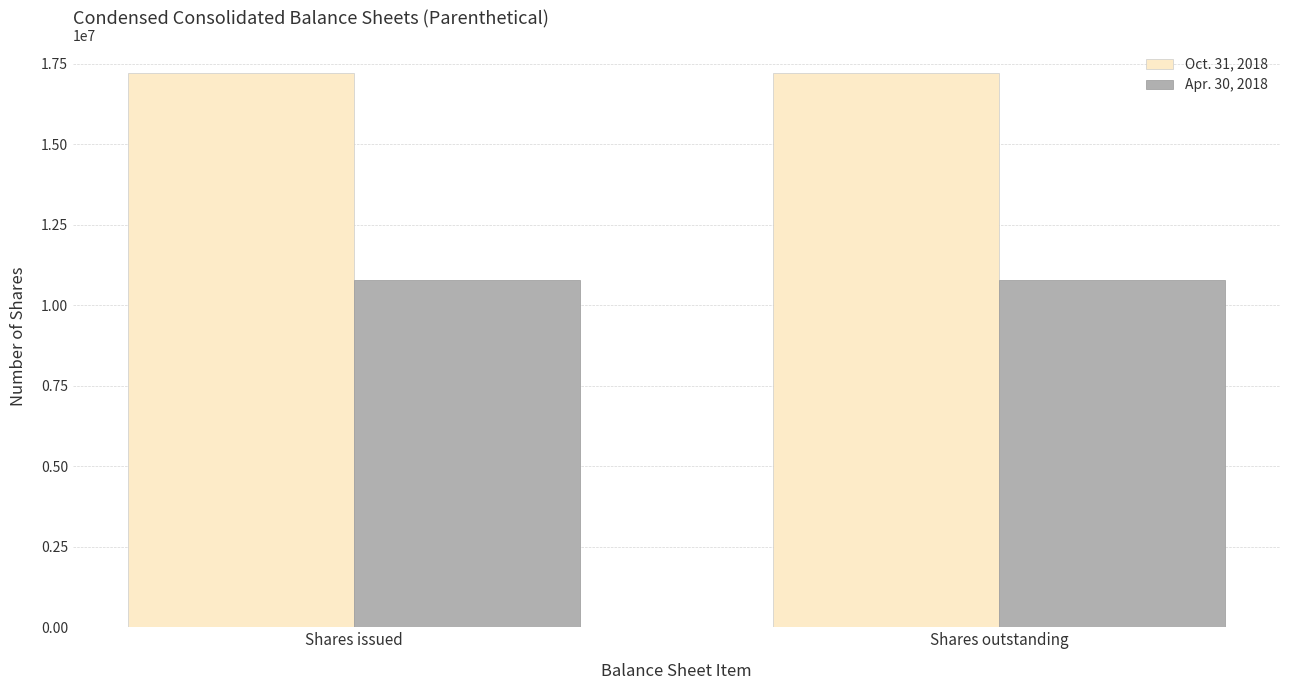

Rank the series by their average value, from highest to lowest.

Oct. 31, 2018, Apr. 30, 2018